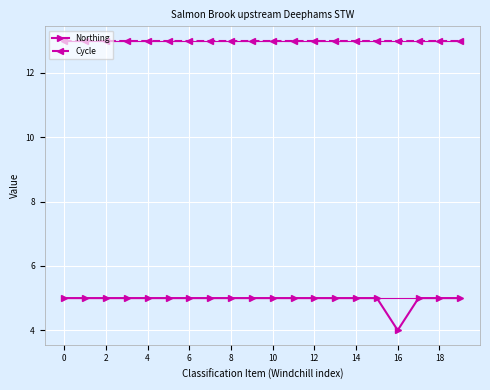

Which series has the largest total across all categories?

Cycle